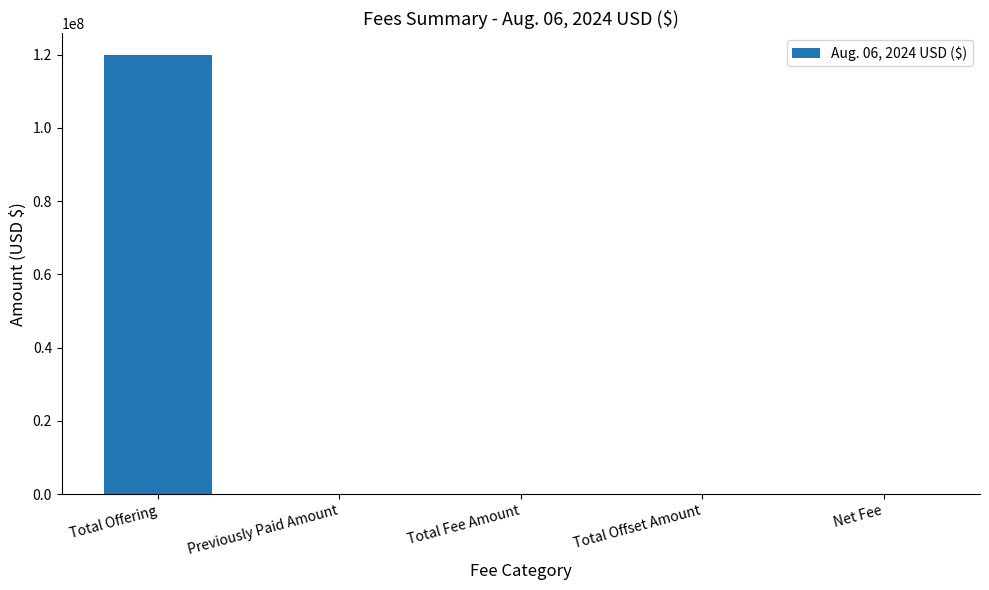

What is the sum of all values?

119849369.1